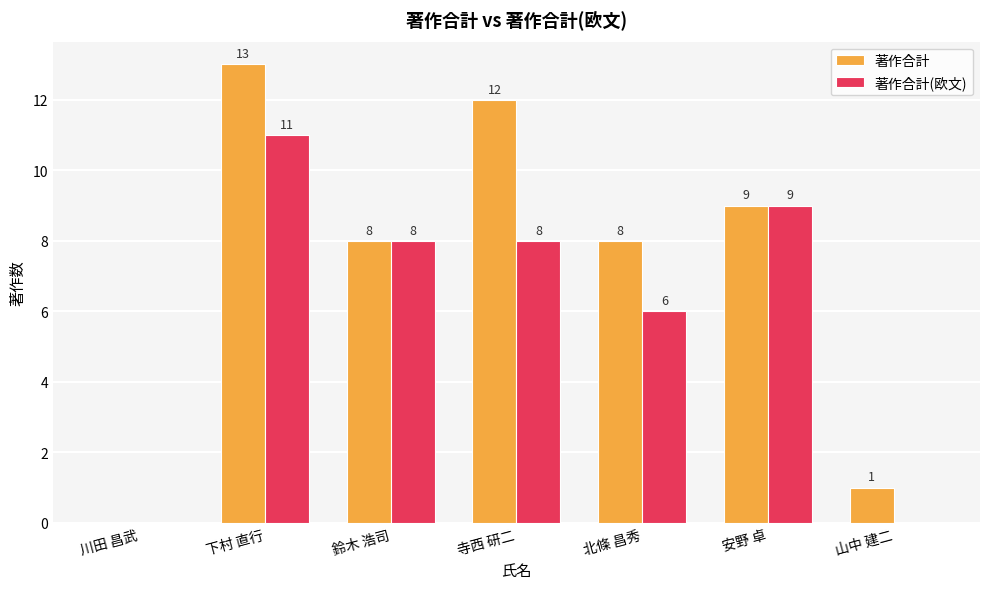

What is the sum of the 著作合計 values at 山中 建二 and 安野 卓?

10